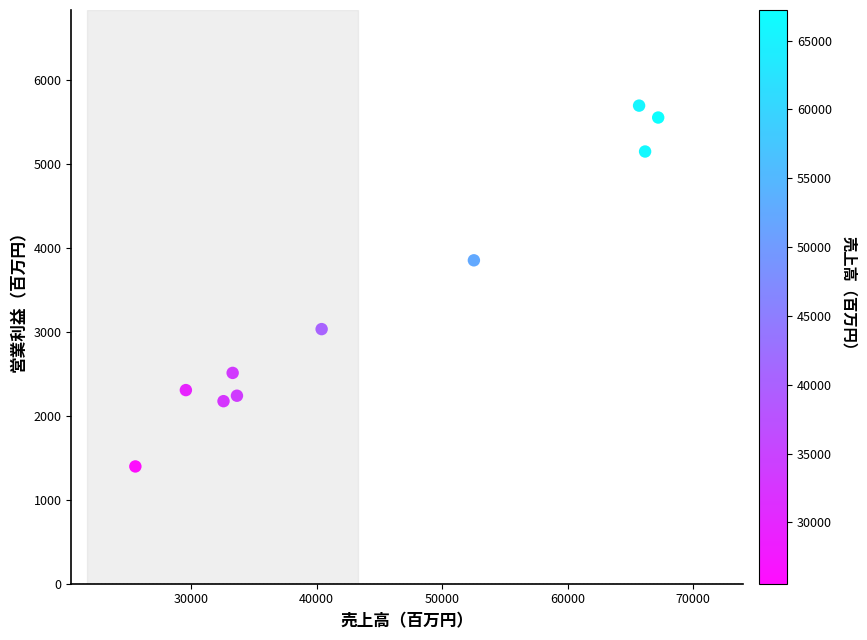

What Y value in the scatter plot is closest to 3548?

3855